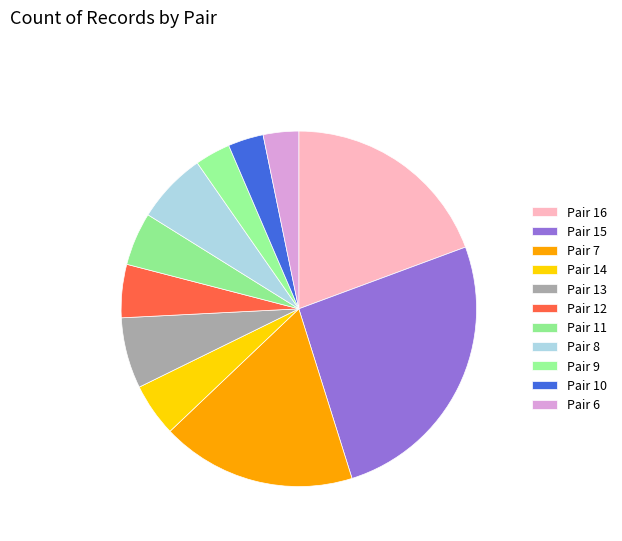

Count the number of slices in the pie.

11